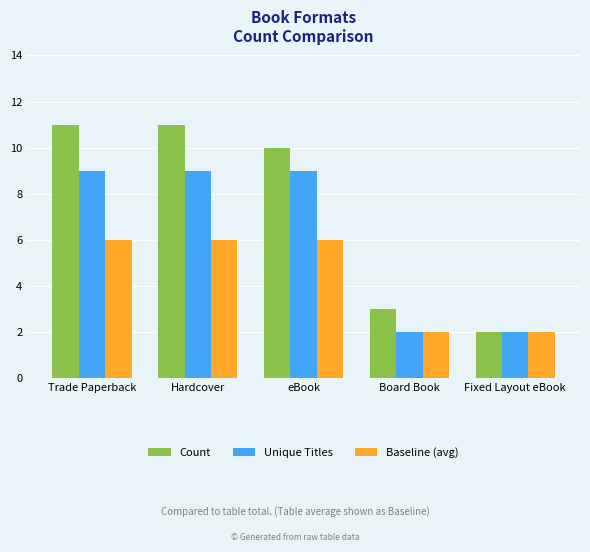

Reading left to right, extract all data points from this chart.

Count: Trade Paperback=11	Hardcover=11	eBook=10	Board Book=3	Fixed Layout eBook=2
Unique Titles: Trade Paperback=9	Hardcover=9	eBook=9	Board Book=2	Fixed Layout eBook=2
Baseline (avg): Trade Paperback=6	Hardcover=6	eBook=6	Board Book=2	Fixed Layout eBook=2